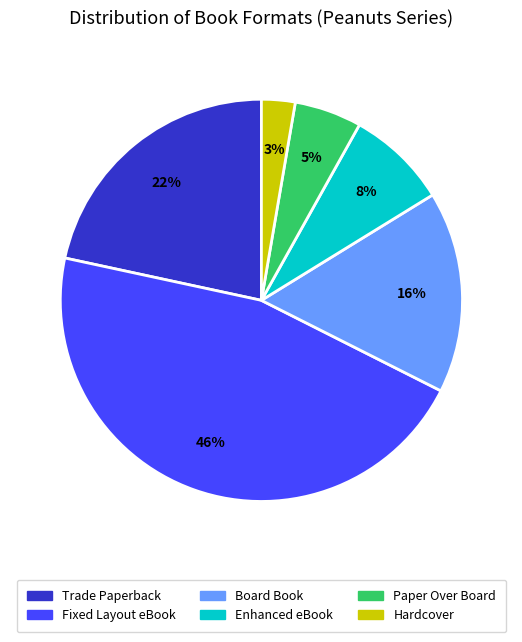

Which category has the biggest portion of the pie?

Fixed Layout eBook